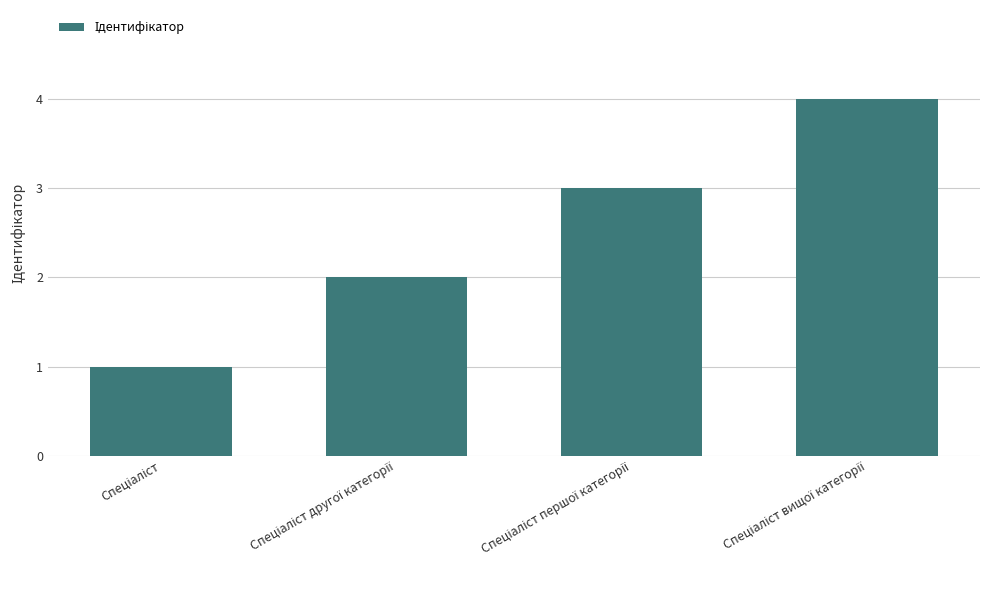

What is the difference between the maximum and minimum values?

3